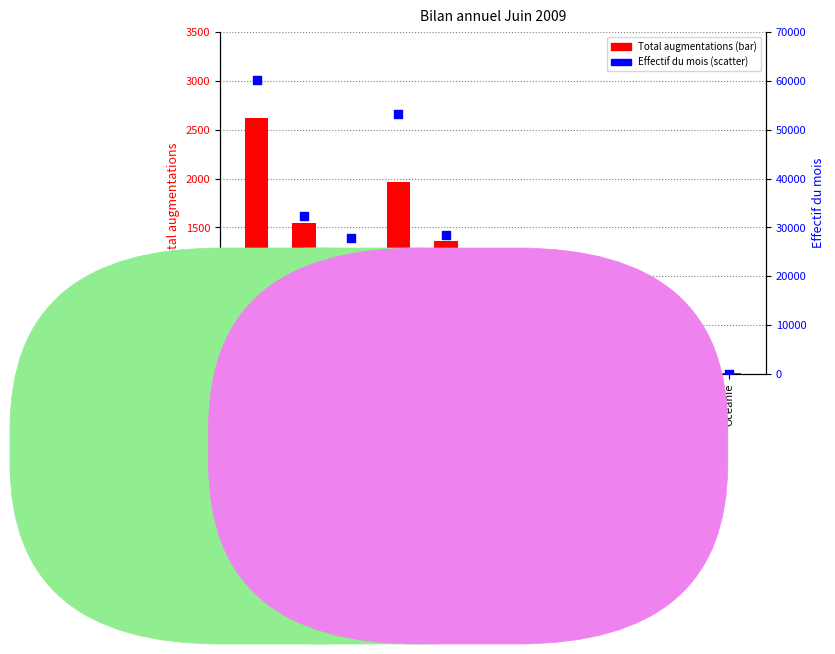

At which category is the sum across all series the highest?

Total Général